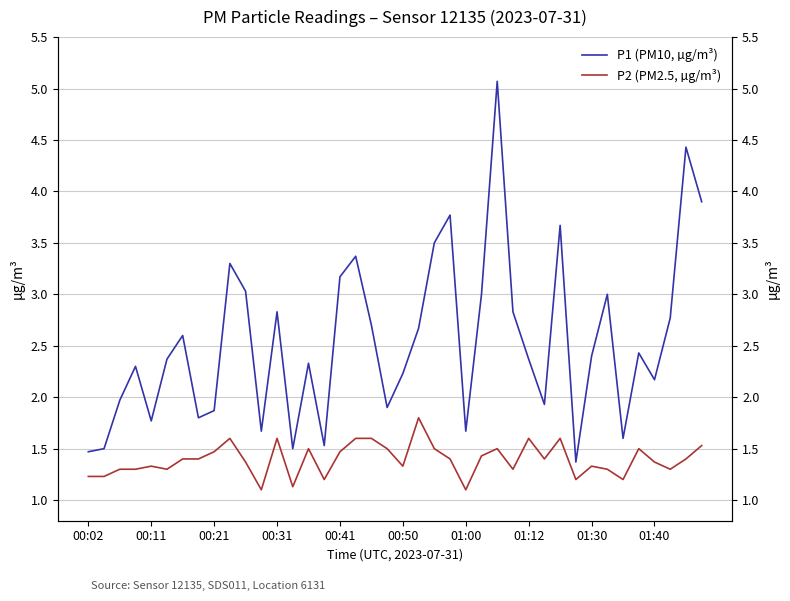

True or false: P2 (PM2.5, µg/m³) has more than 0 interior local peaks.

True